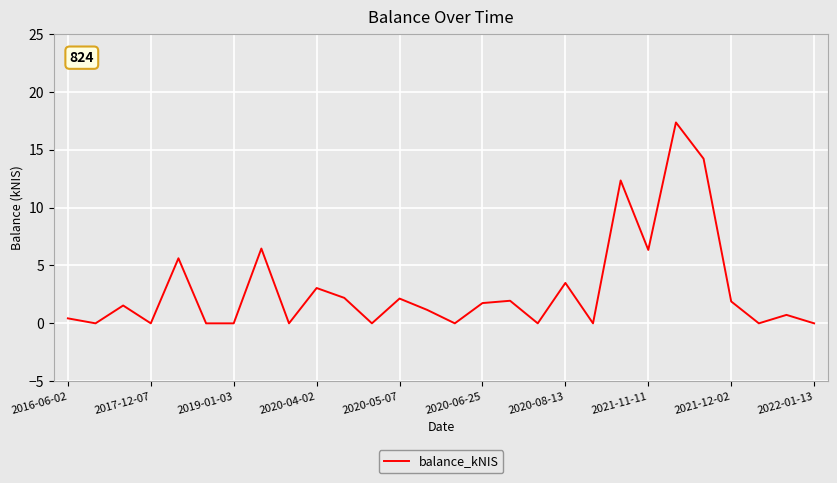

What is the difference between the maximum and minimum values?

17.4